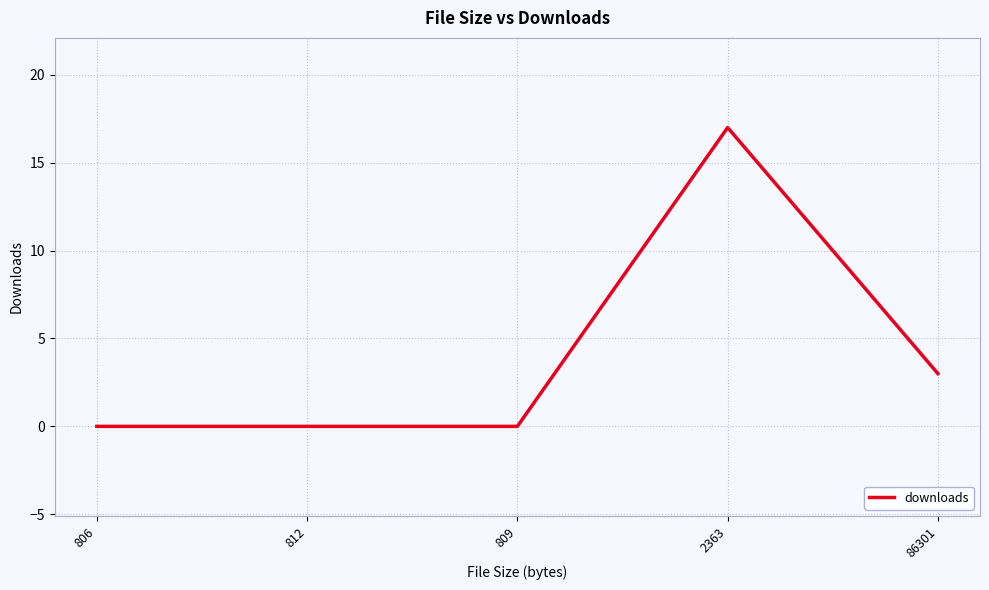

How many distinct data groups are displayed?

1